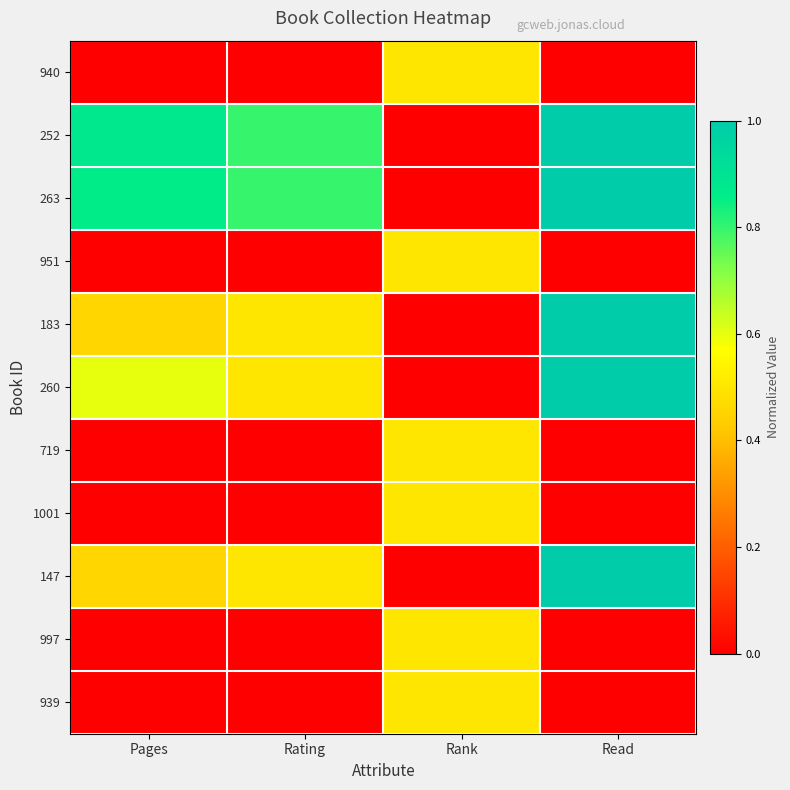

Rank the series by their maximum value, from highest to lowest.

252, 263, 183, 260, 147, 940, 951, 719, 1001, 997, 939